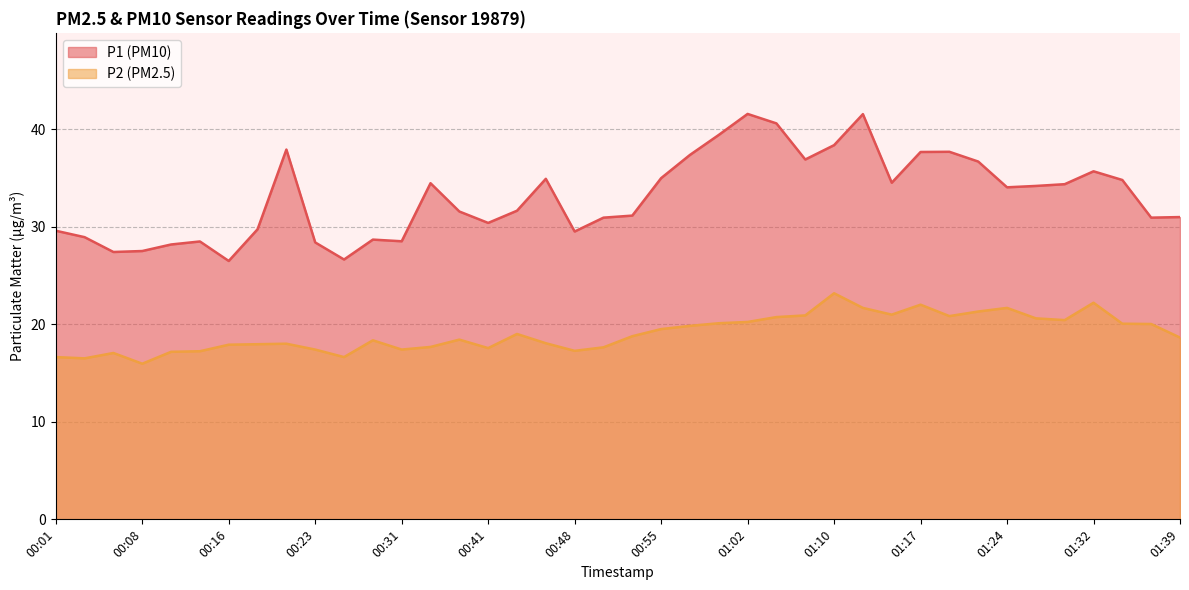

At which label does P2 reach its minimum?

00:08